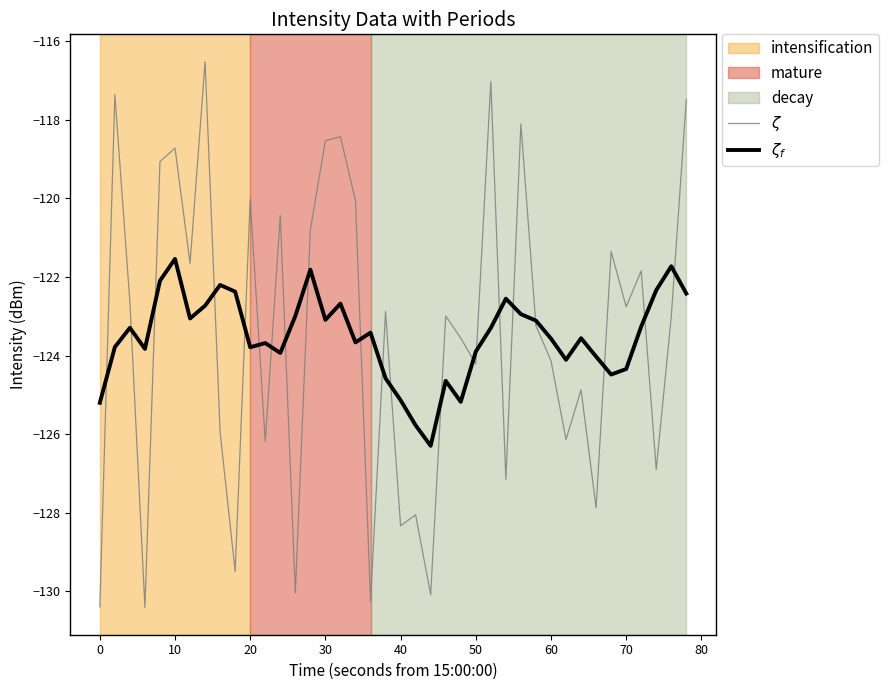

Which series has the largest range (max minus min)?

$\zeta$